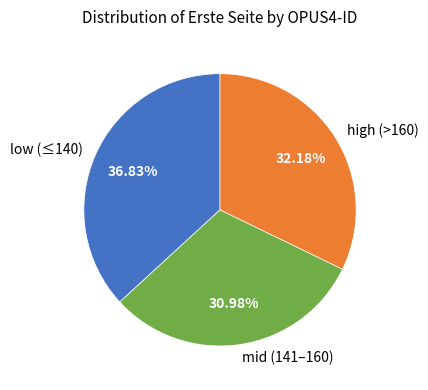

Does any single category account for the majority?

No